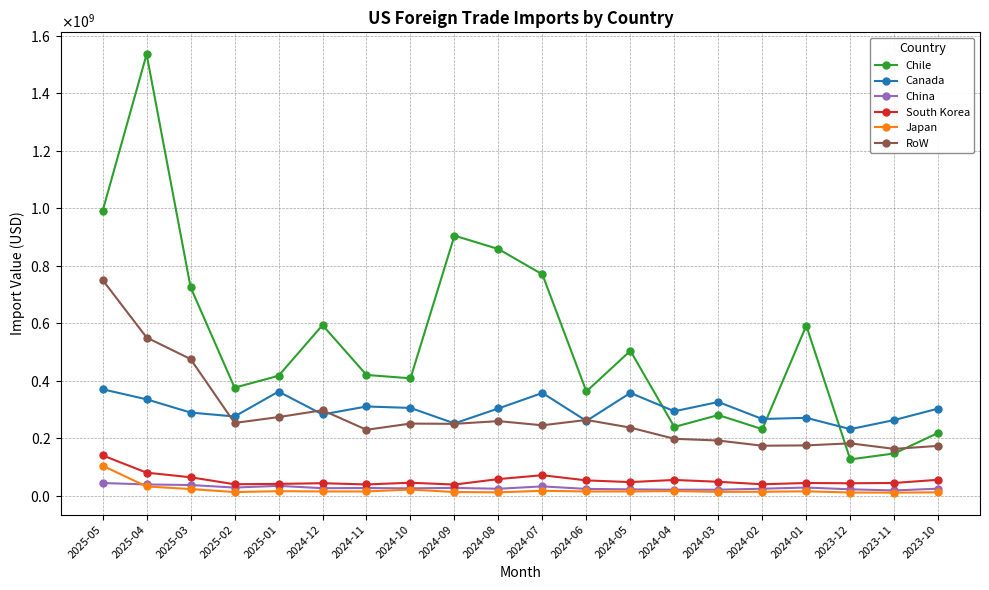

What are all the series names shown in the legend?

Chile, Canada, China, South Korea, Japan, RoW